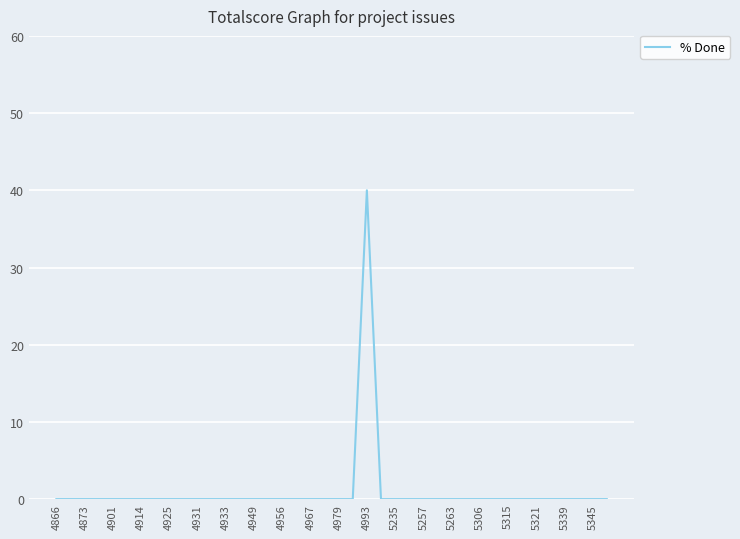

True or false: there are more than 2 points higher than both neighbors.

False